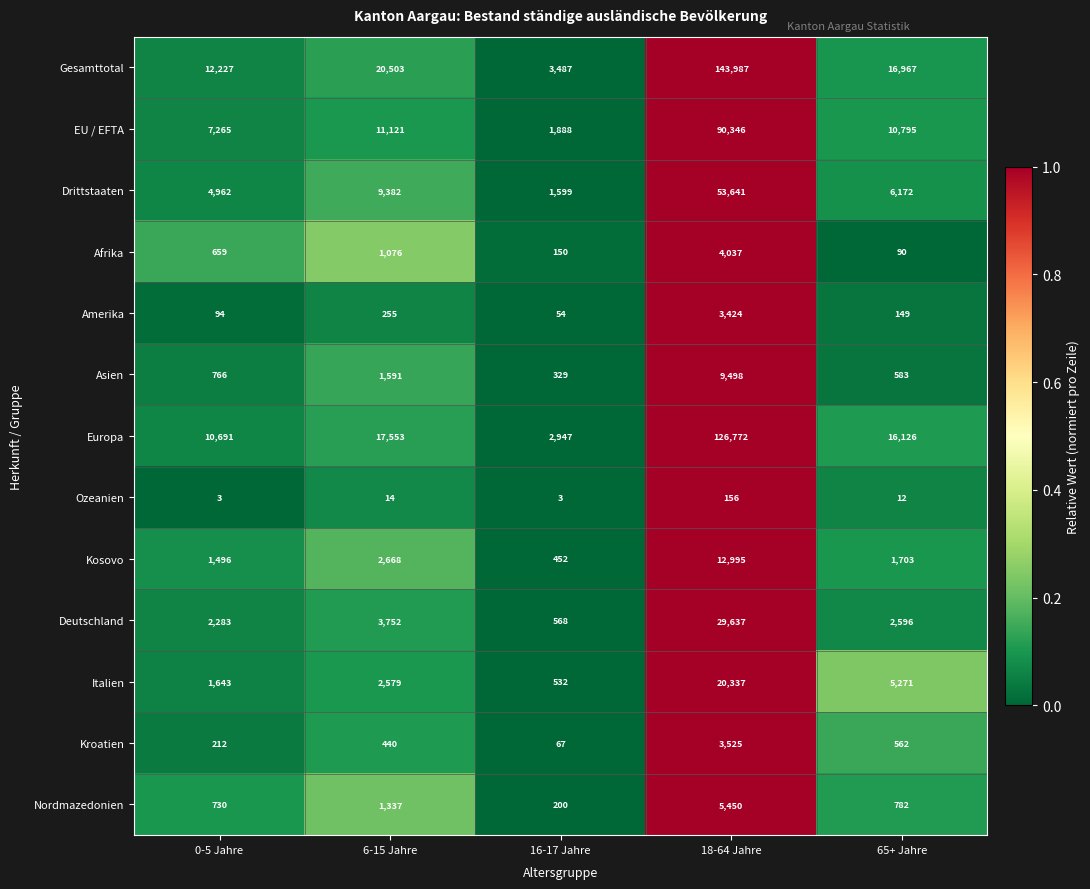

What is the difference between the maximum and minimum values in the Deutschland series?

29069